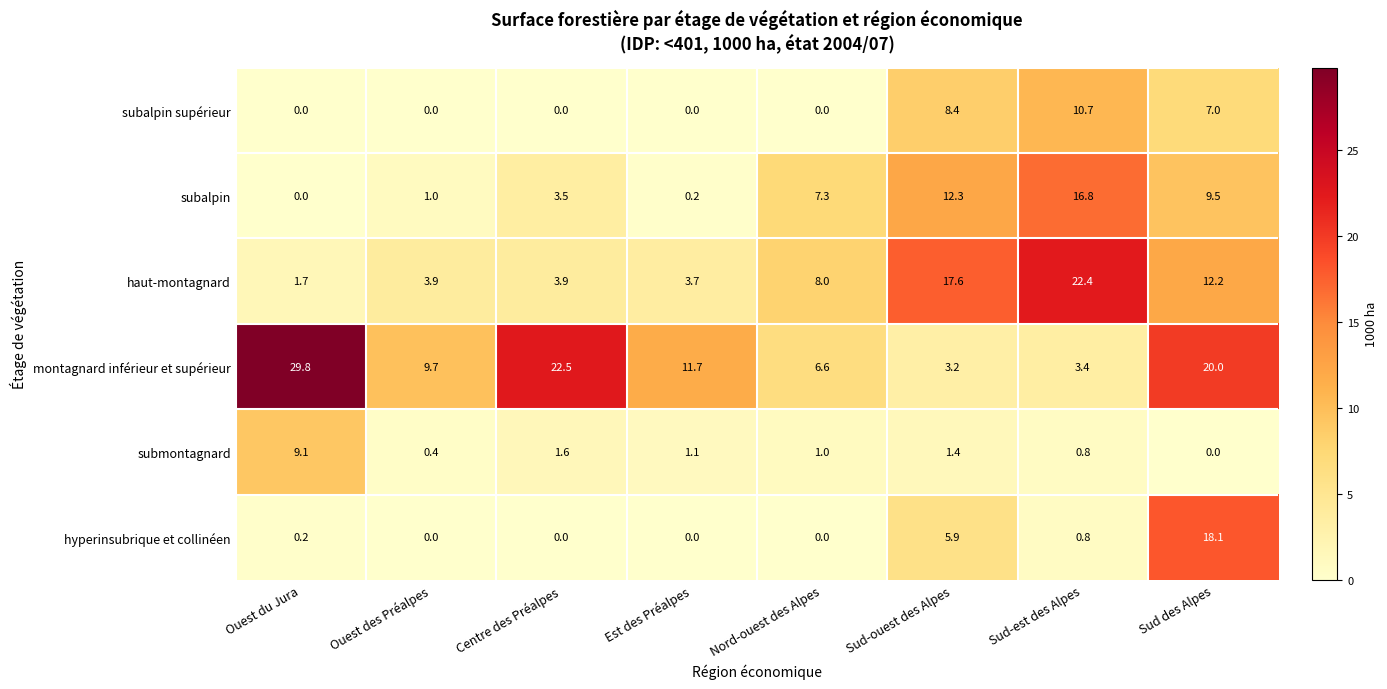

How many data points in haut-montagnard are less than 8?

4